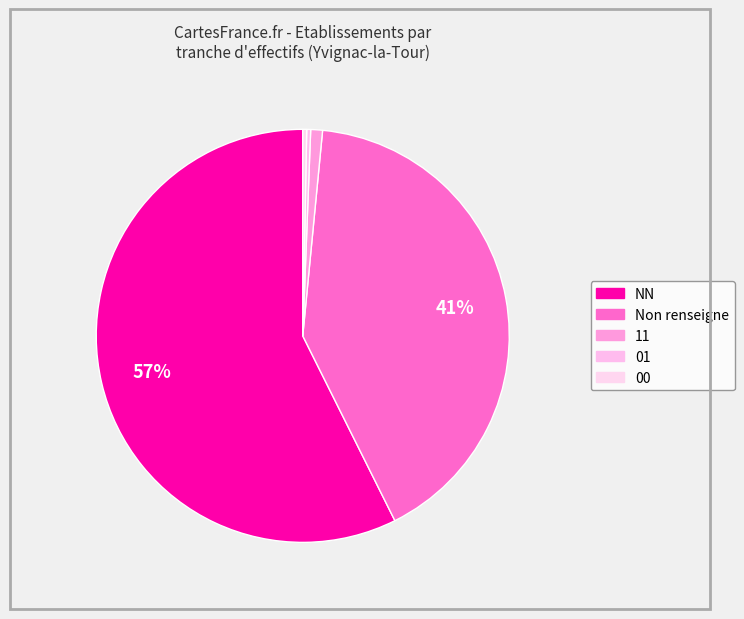

Which category has the biggest portion of the pie?

NN